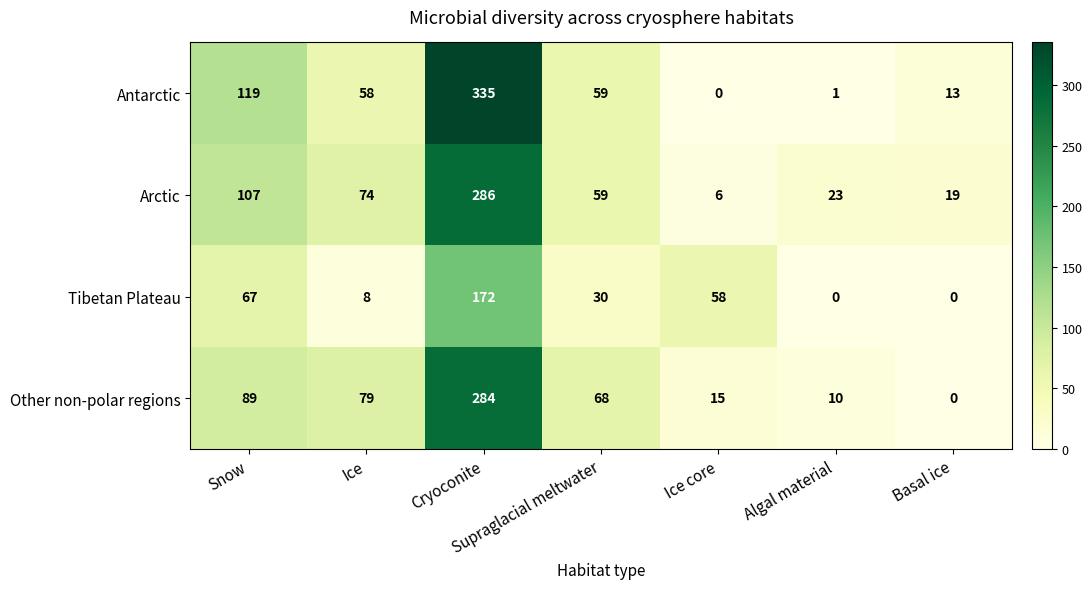

At which category is the sum across all series the highest?

Cryoconite